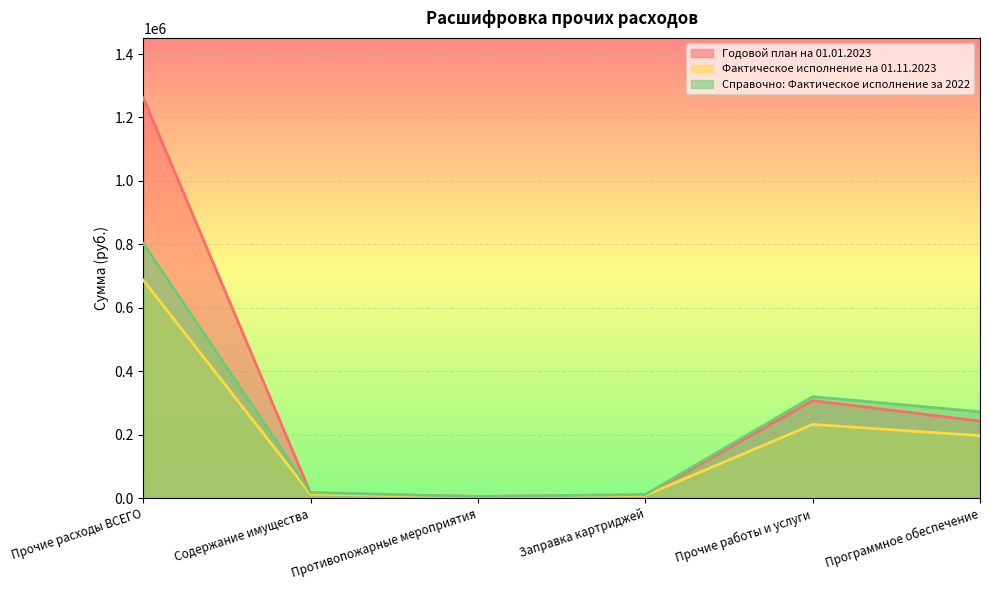

What is the approximate value of Фактическое исполнение на 01.11.2023 at Противопожарные мероприятия?

4200.0